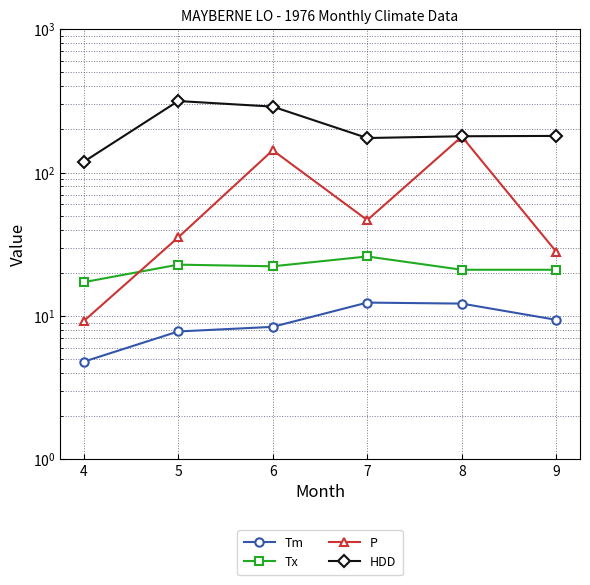

At which category does P reach its first local valley?

7